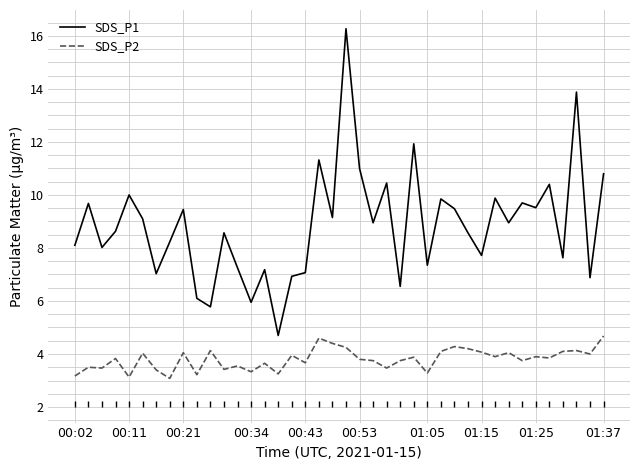

What is the difference between the maximum and minimum values in the SDS_P1 series?

11.6